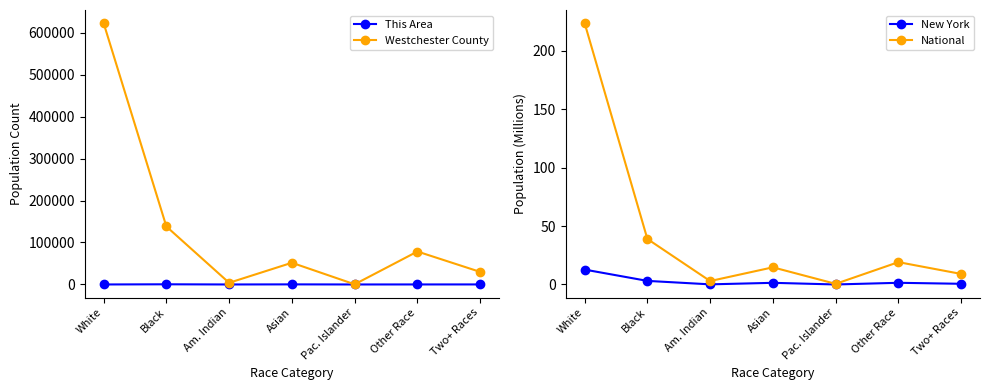

True or false: New York and Westchester County cross at least once.

False